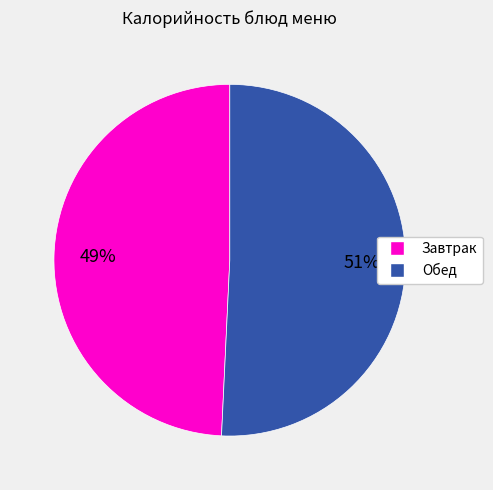

Does any single category account for the majority?

Yes